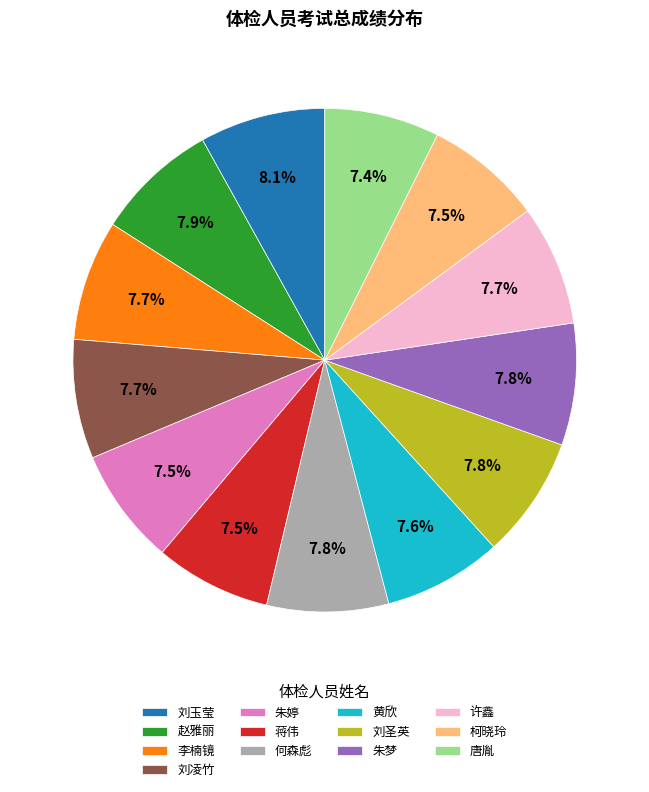

To the nearest percent, what is the difference between the largest and smallest slice percentages?

1%